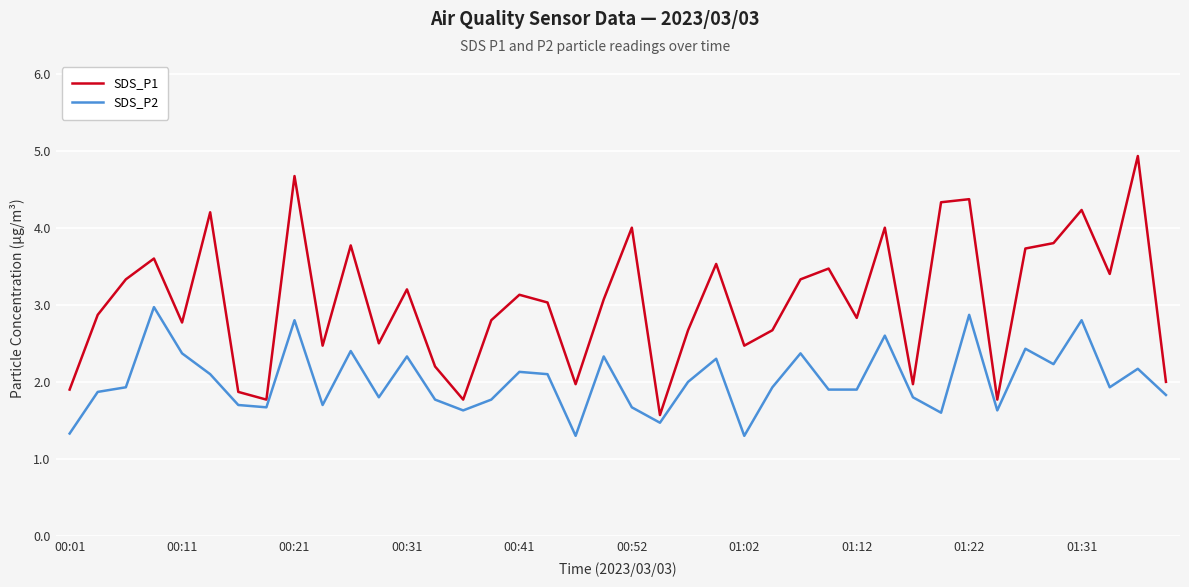

List the series in order of their peak value, lowest first.

SDS_P2, SDS_P1